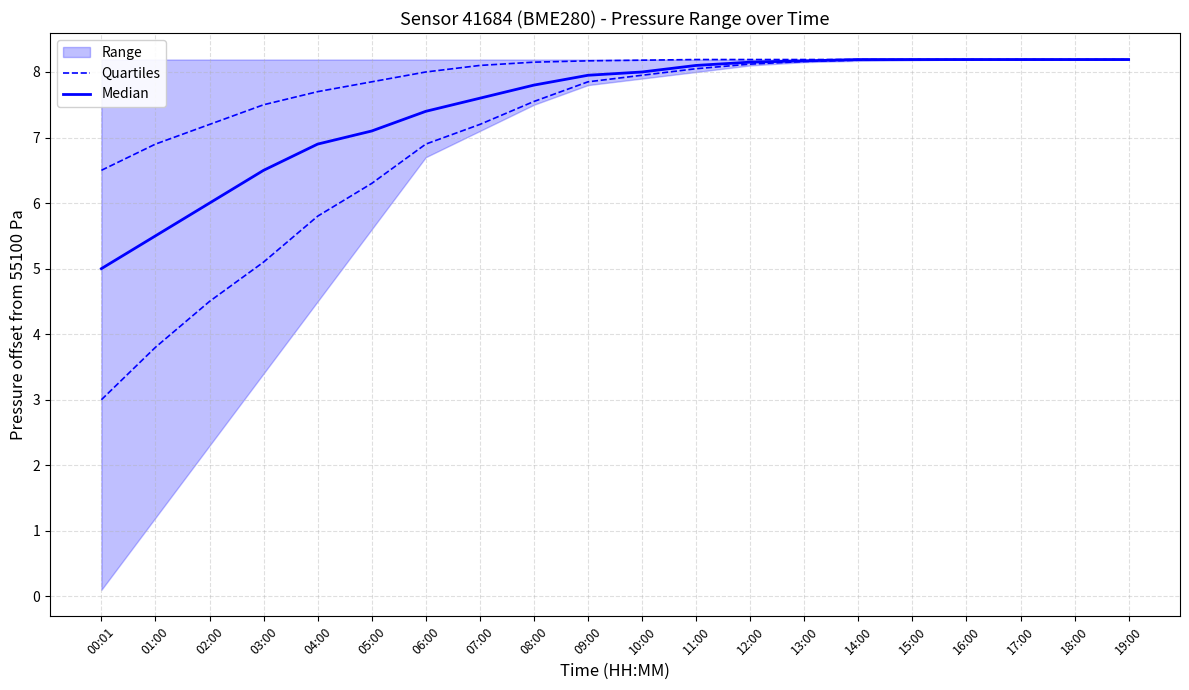

Rank the categories by Median value from highest to lowest.

14:00, 15:00, 16:00, 17:00, 18:00, 19:00, 13:00, 12:00, 11:00, 10:00, 09:00, 08:00, 07:00, 06:00, 05:00, 04:00, 03:00, 02:00, 01:00, 00:01